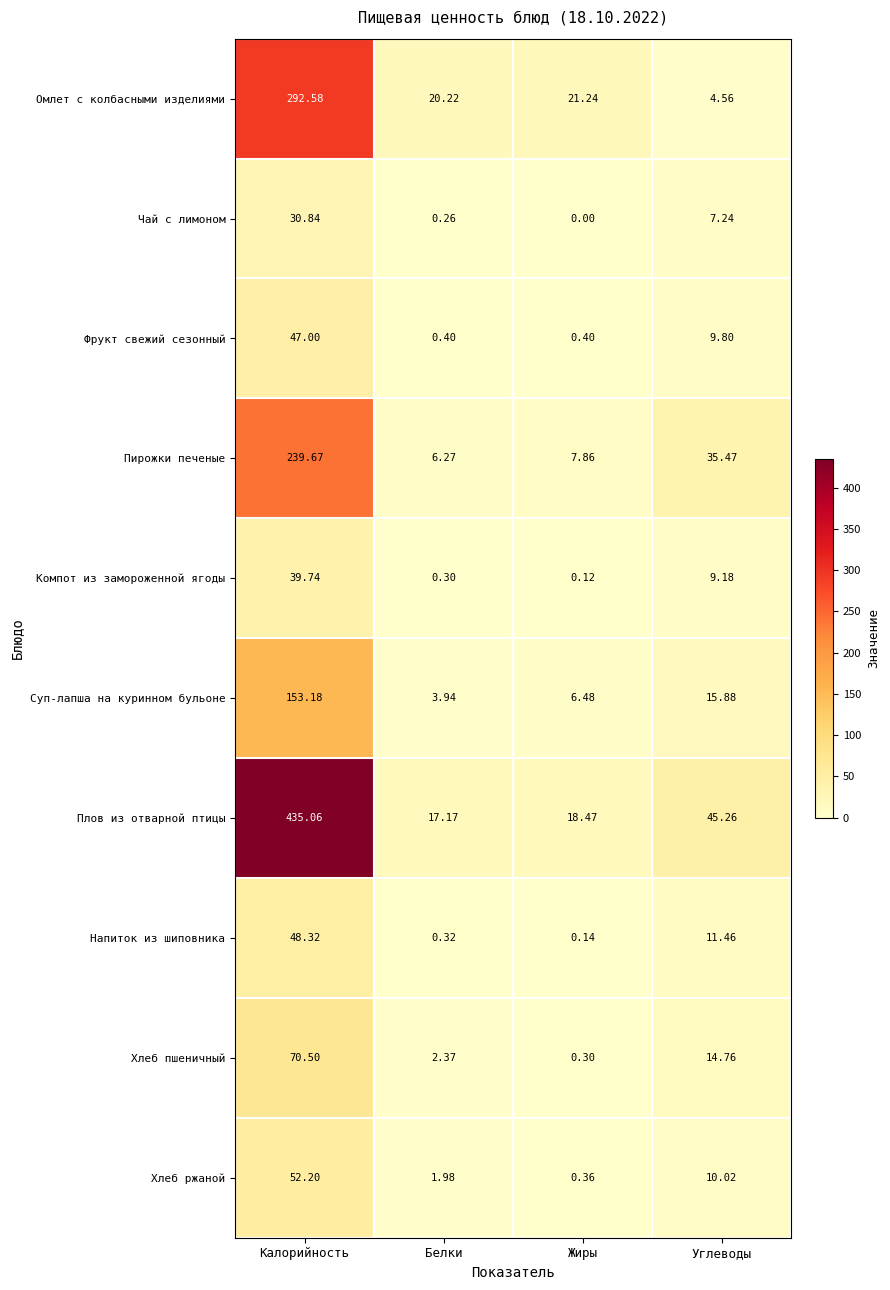

Rank the series at Углеводы from highest to lowest value.

Плов из отварной птицы, Пирожки печеные, Суп-лапша на куринном бульоне, Хлеб пшеничный, Напиток из шиповника, Хлеб ржаной, Фрукт свежий сезонный, Компот из замороженной ягоды, Чай с лимоном, Омлет с колбасными изделиями